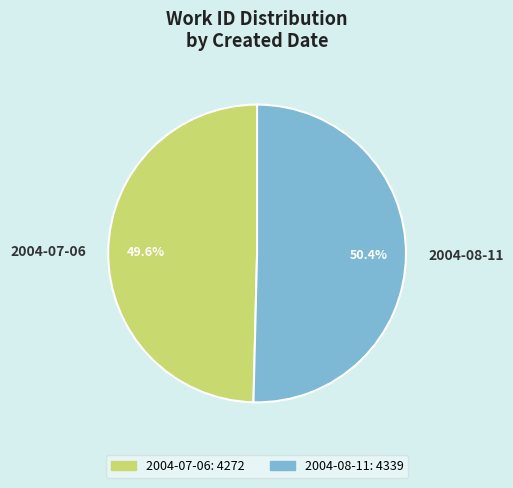

What is the largest slice in the pie chart?

2004-08-11